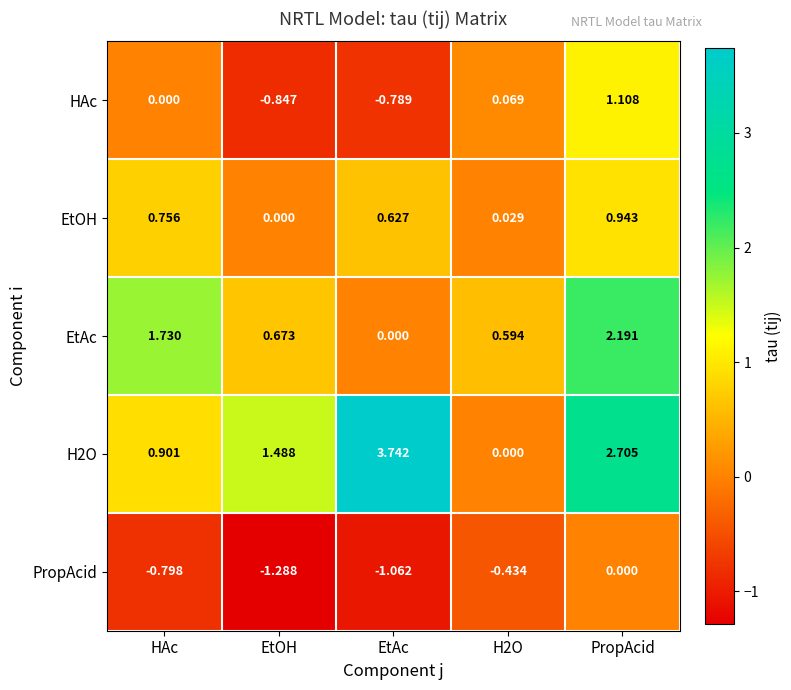

Between EtOH and PropAcid, which series saw the biggest shift?

HAc